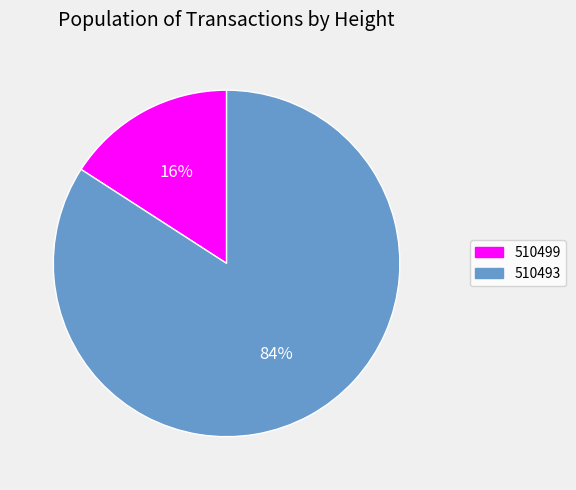

How many segments does this pie chart have?

2